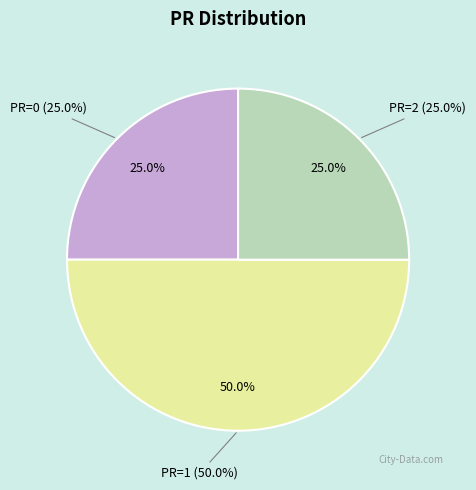

Is there a majority slice in this chart?

No